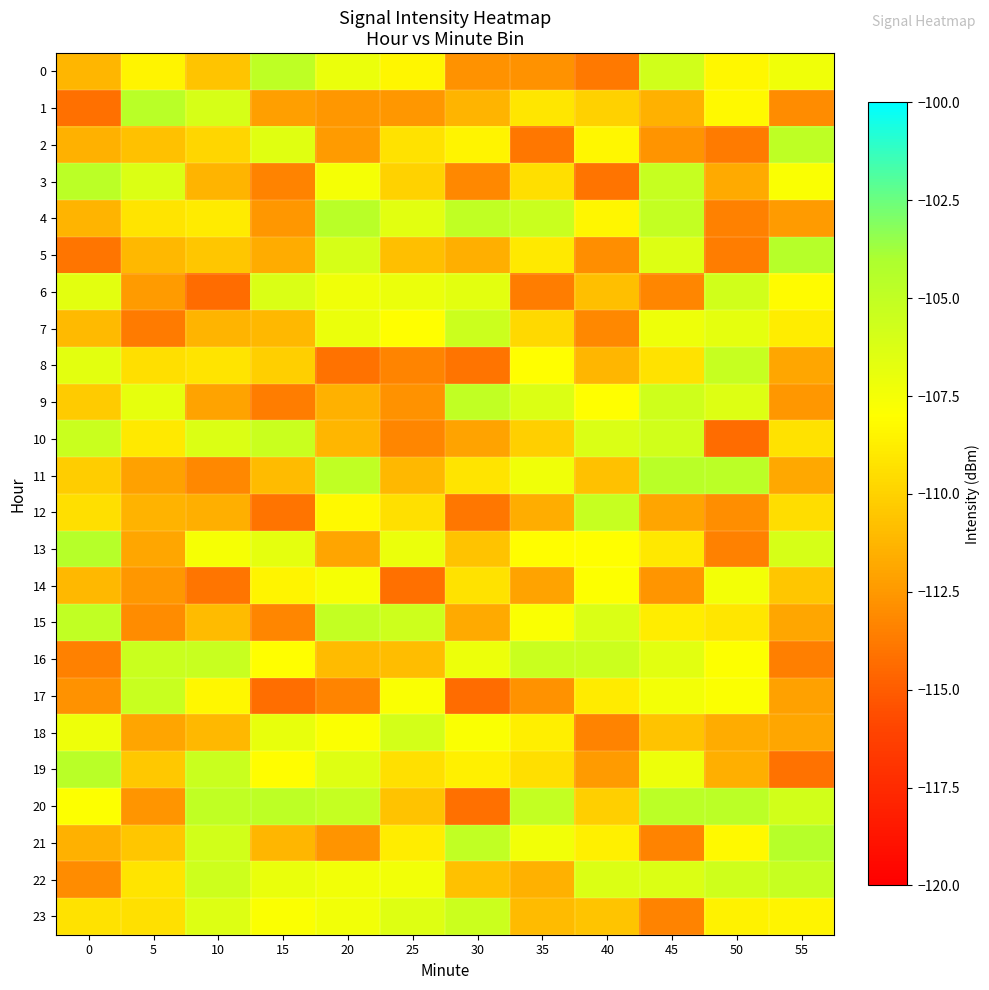

Count the number of data series in this chart.

24